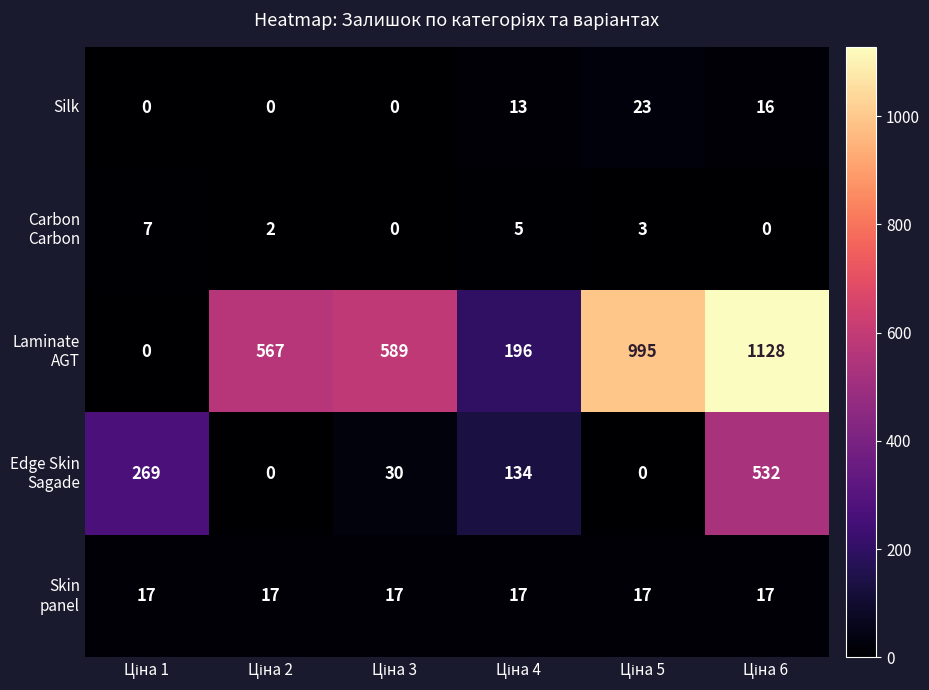

At how many categories does at least one series exceed 188?

6